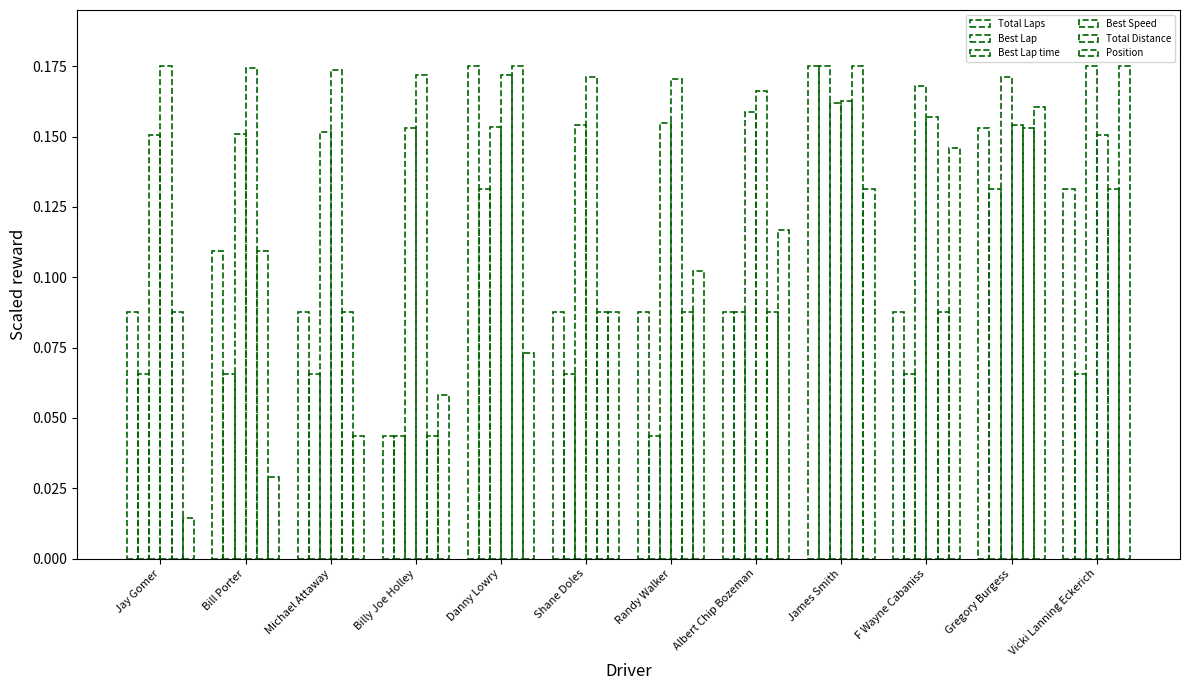

How many series are shown in this chart?

6